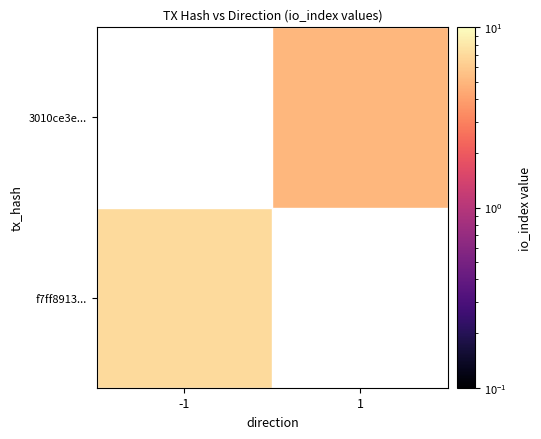

Which category has the highest value in the 3010ce3e... series?

-1